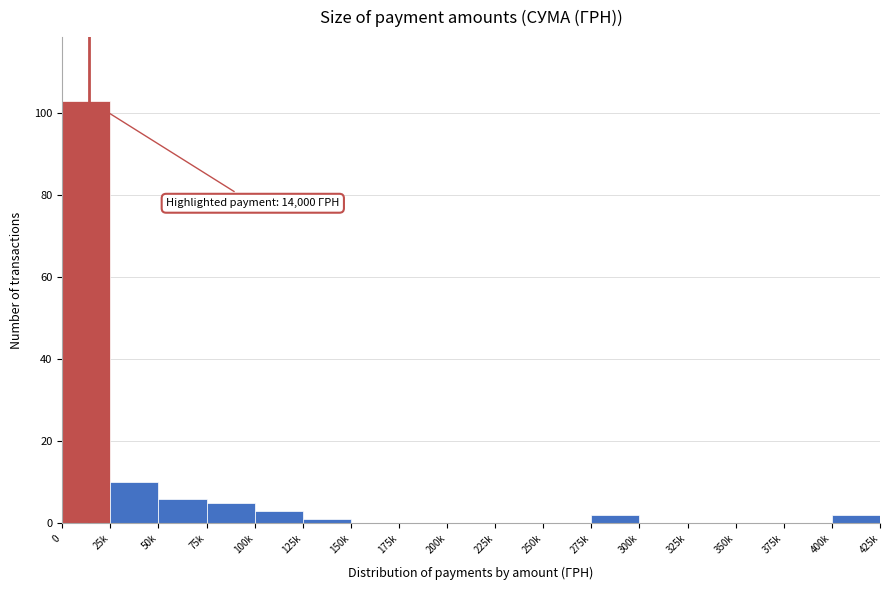

Reading left to right, extract all data points from this chart.

0=103	25k=10	50k=6	75k=5	100k=3	125k=1	150k=0	175k=0	200k=0	225k=0	250k=0	275k=2	300k=0	325k=0	350k=0	375k=0	400k=2